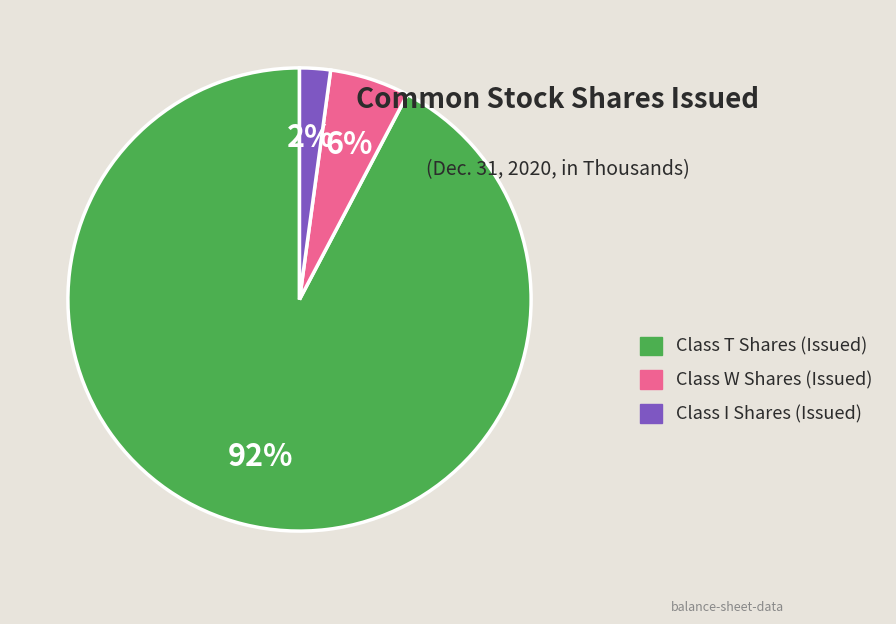

Is it true that Class I Shares (Issued) is 2% of the pie?

True